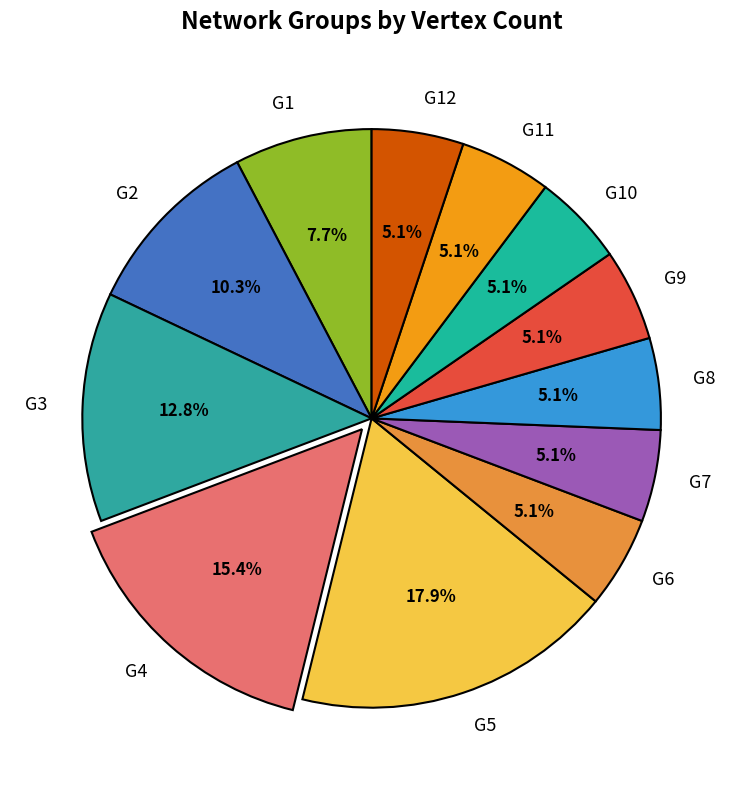

Do G3 and G1 together represent more than half of the pie?

No